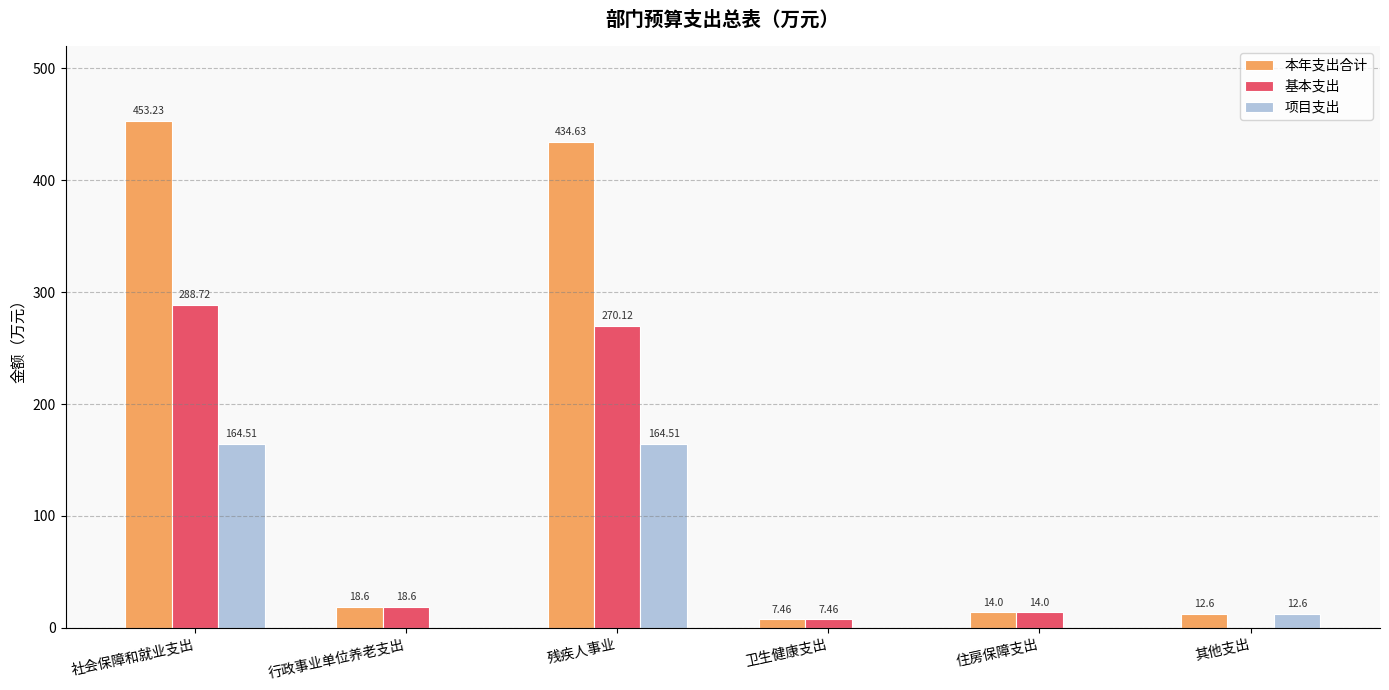

At which label does 基本支出 first exceed 18?

社会保障和就业支出